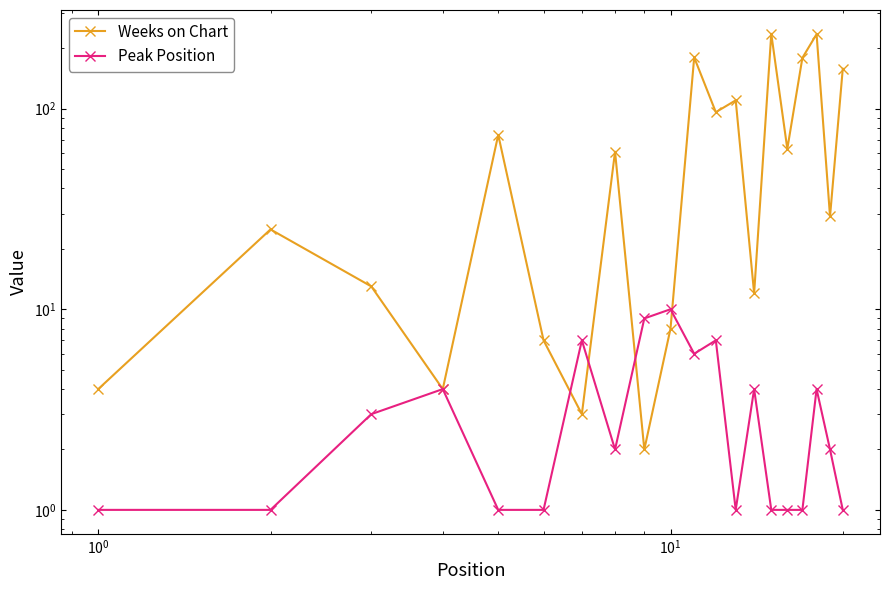

How many data points in Peak Position are less than 2?

9